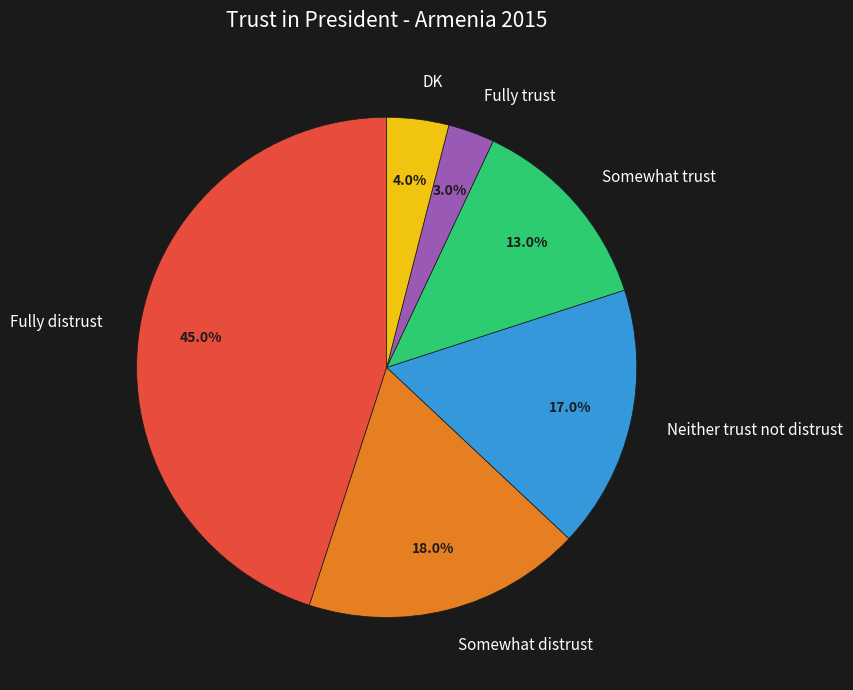

Combined, do Somewhat distrust and Fully distrust account for over 50%?

Yes